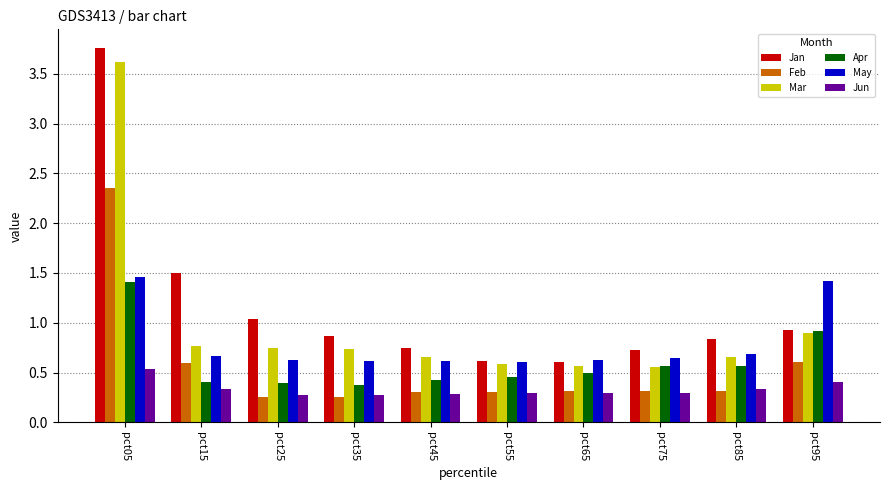

At which label does Jun reach its peak?

pct05